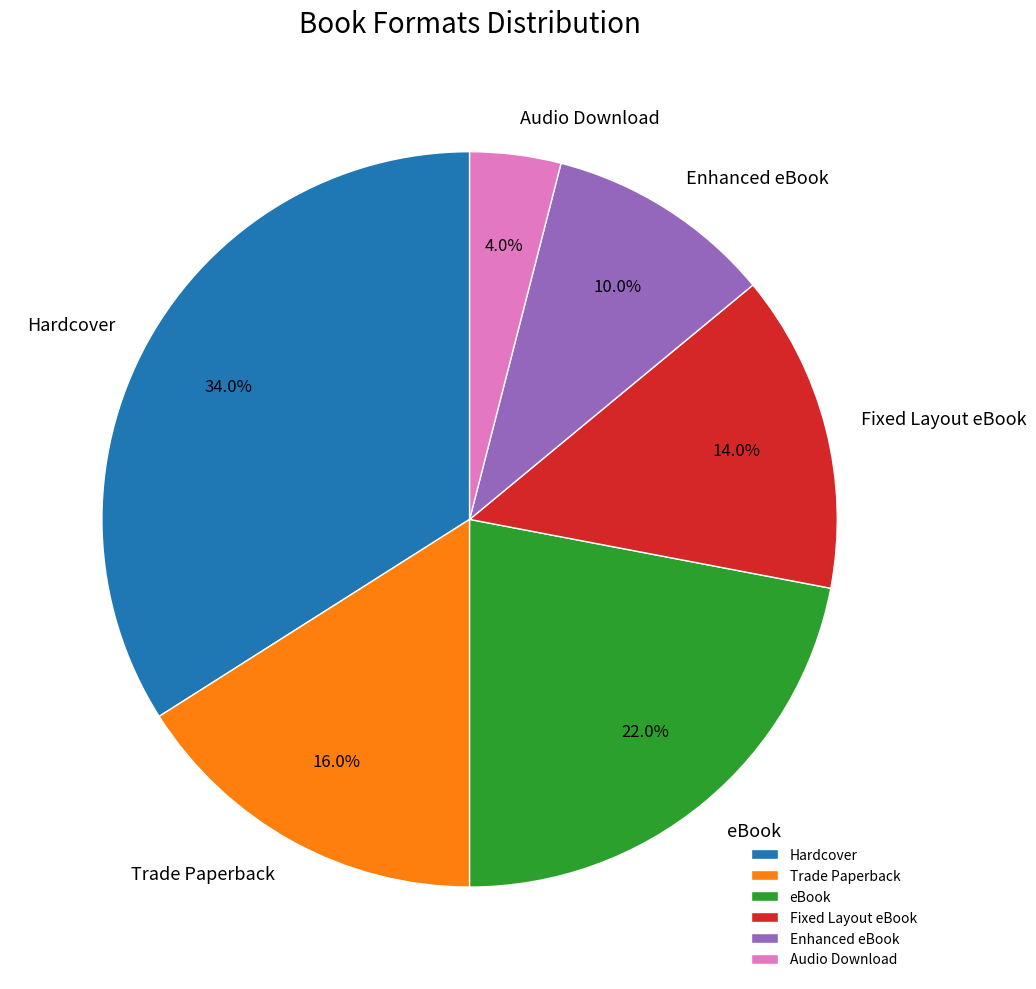

Which has a higher value, Enhanced eBook or Audio Download?

Enhanced eBook